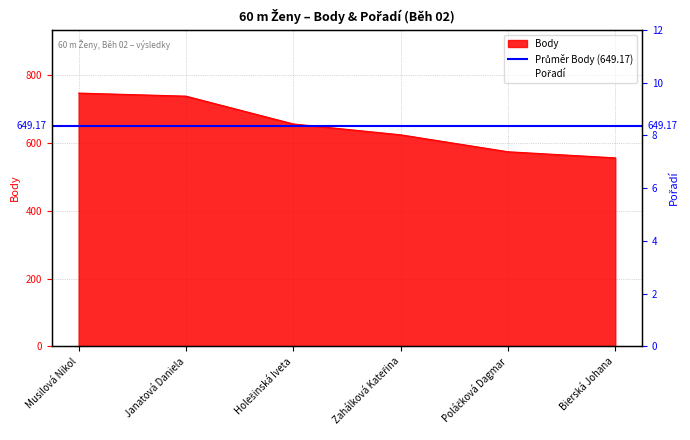

What is the sum of all Body values?

3895